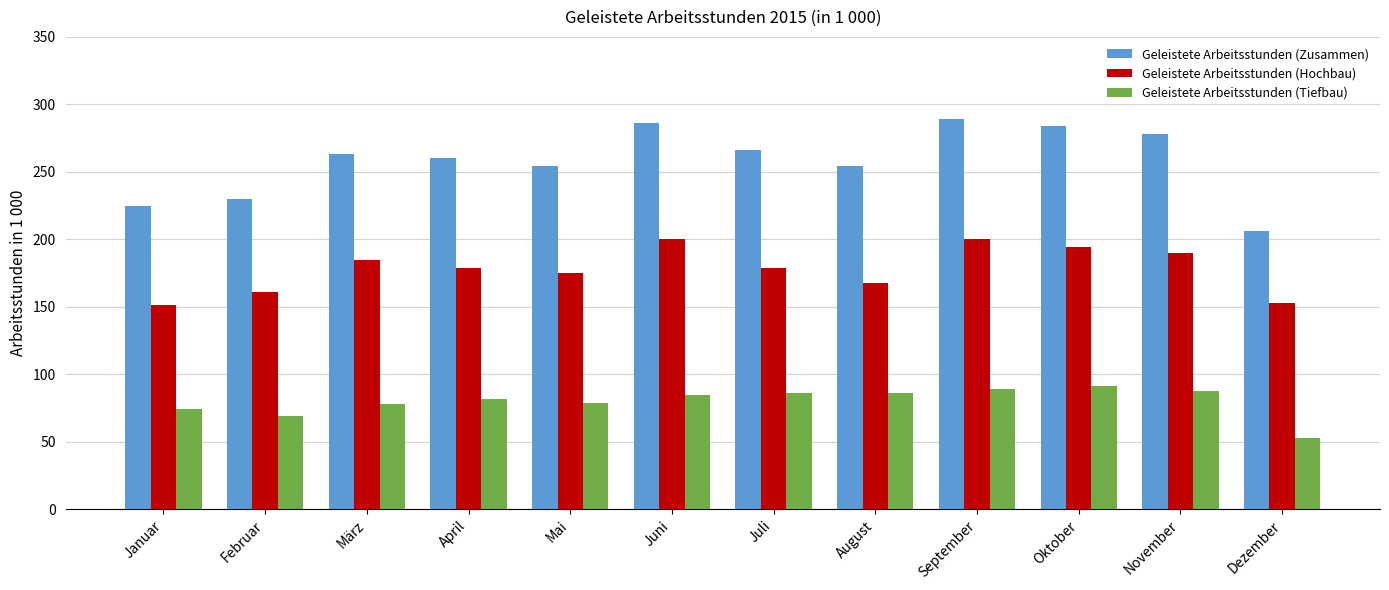

How many data points does each series have?

12